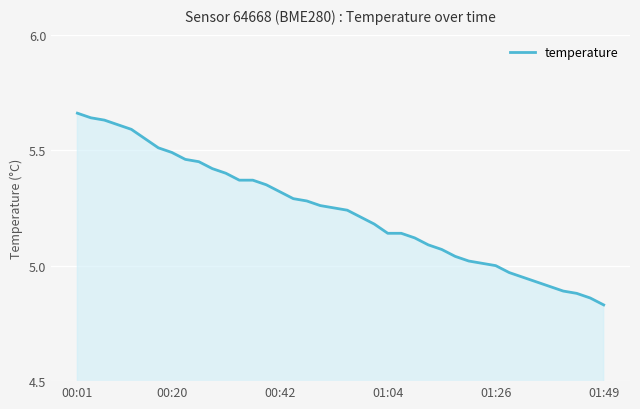

The chart shows a value of 5.0 at 01:26. True or false?

True